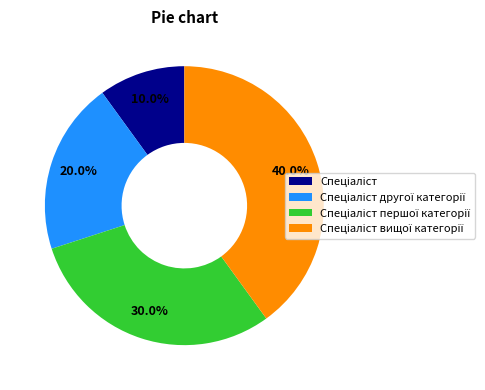

Does any single category account for the majority?

No